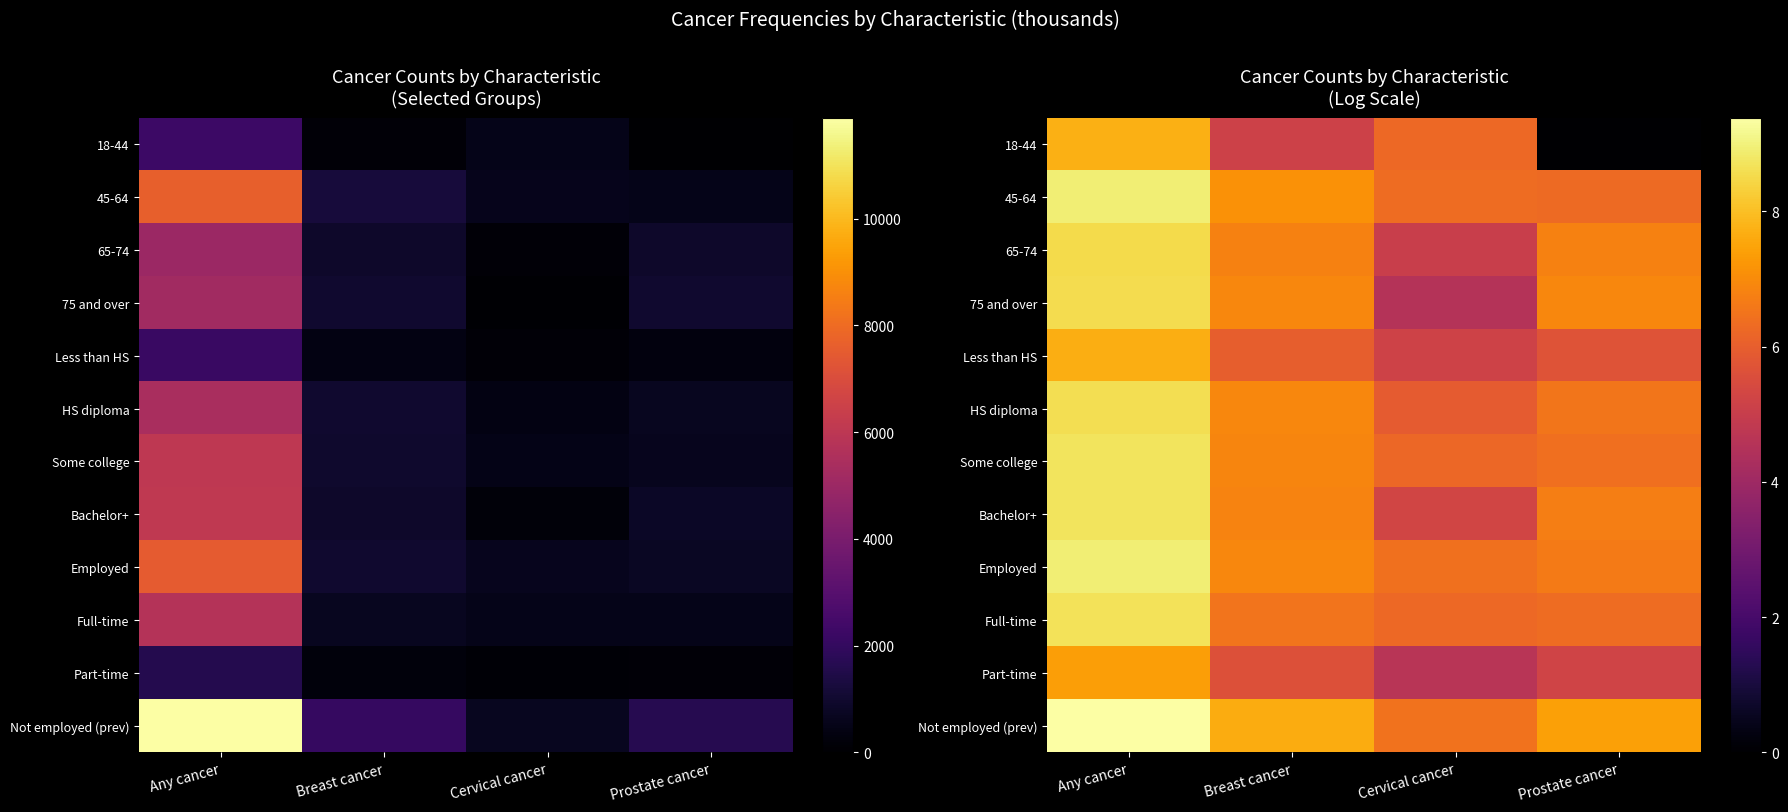

At how many categories does at least one series exceed 5?

4